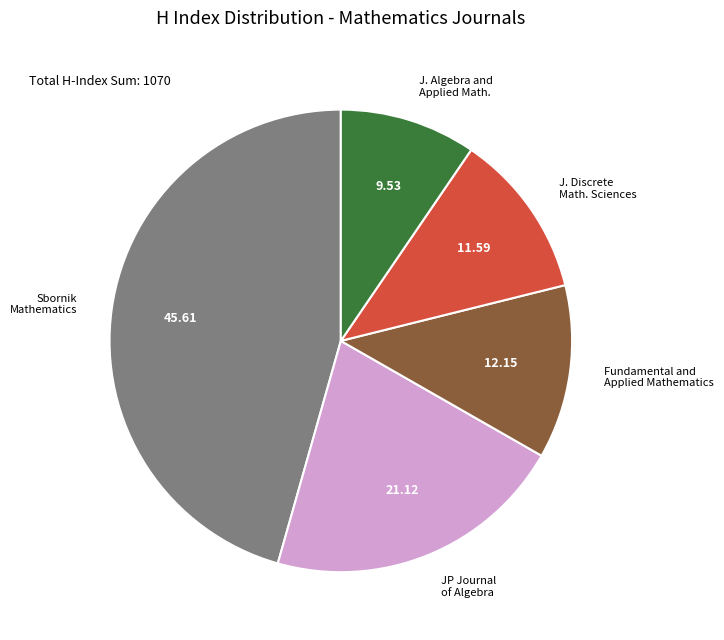

Does any single category account for the majority?

No